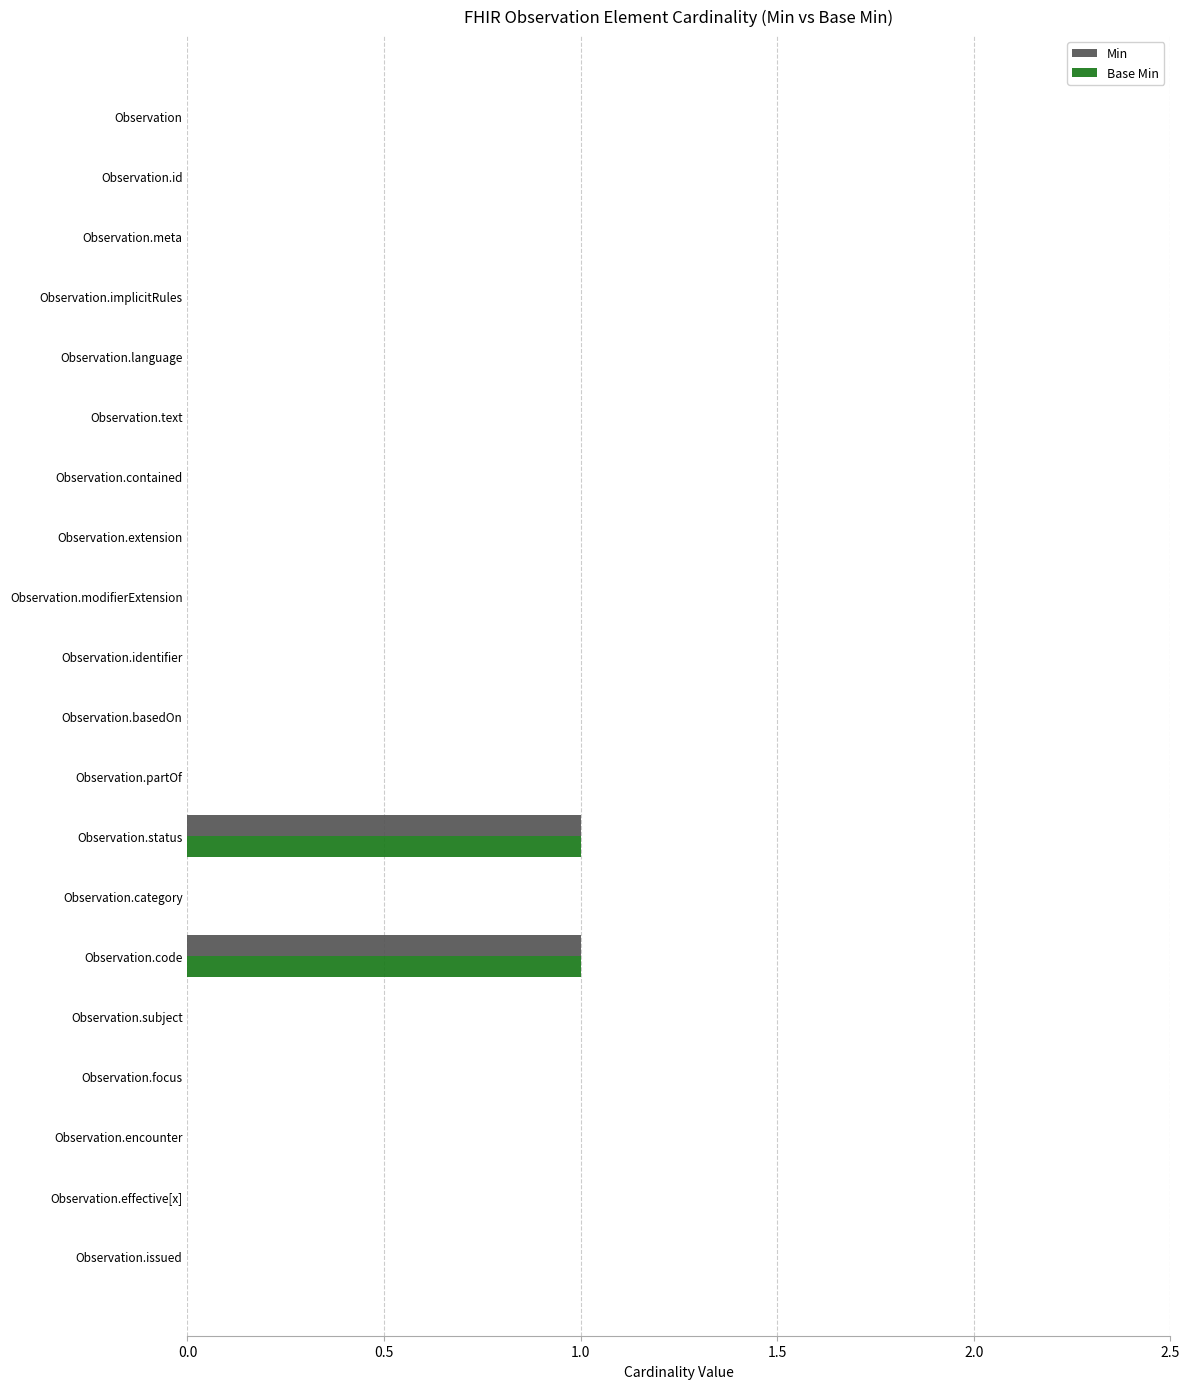

Is it true that Base Min equals 0 at Observation.status?

False